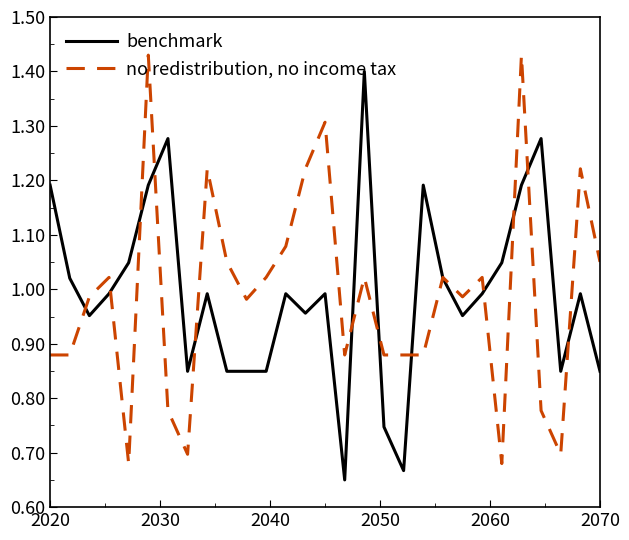

Rank the series by their average value, from lowest to highest.

no redistribution, no income tax, benchmark